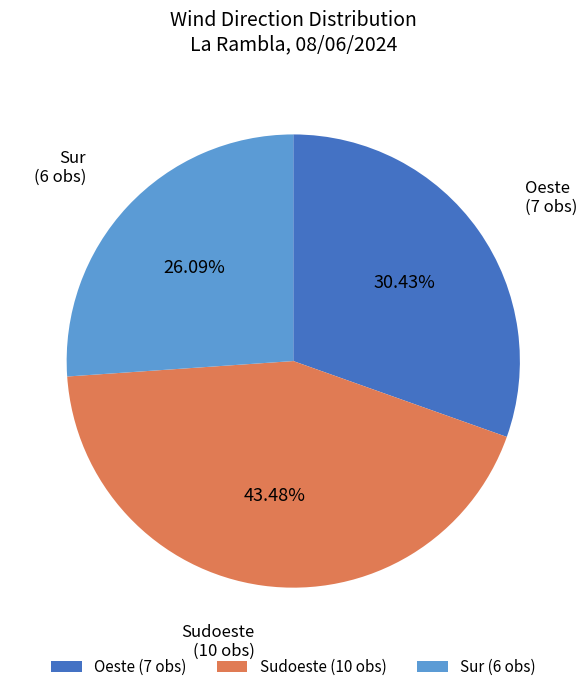

What percentage is the Sudoeste slice, to the nearest percent?

43%